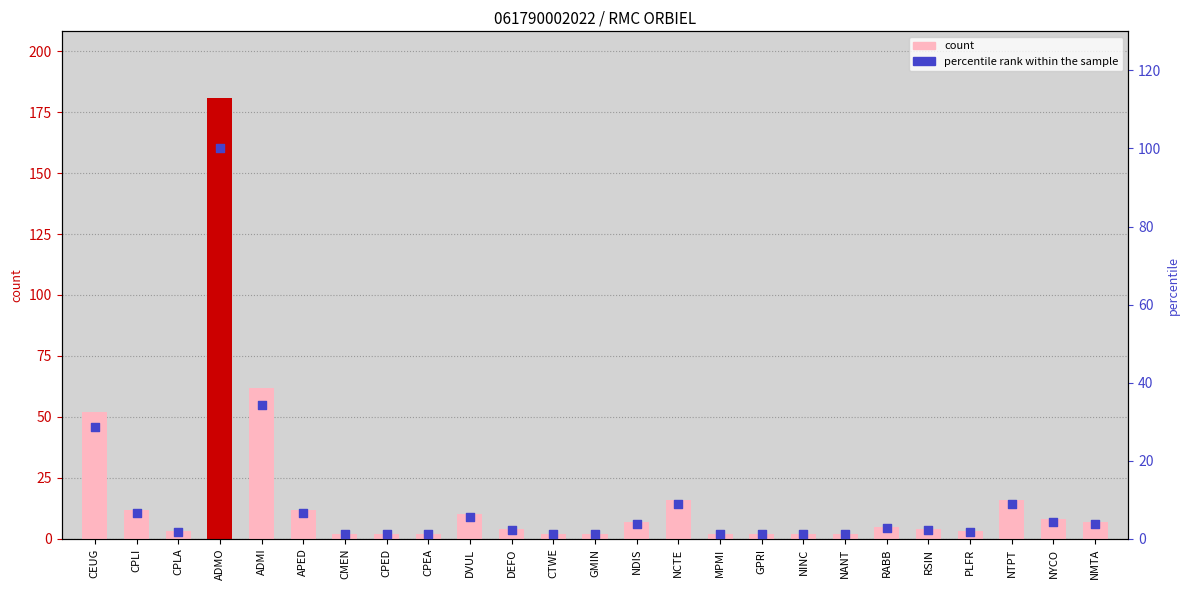

What is the total value across all series at NMTA?

10.9